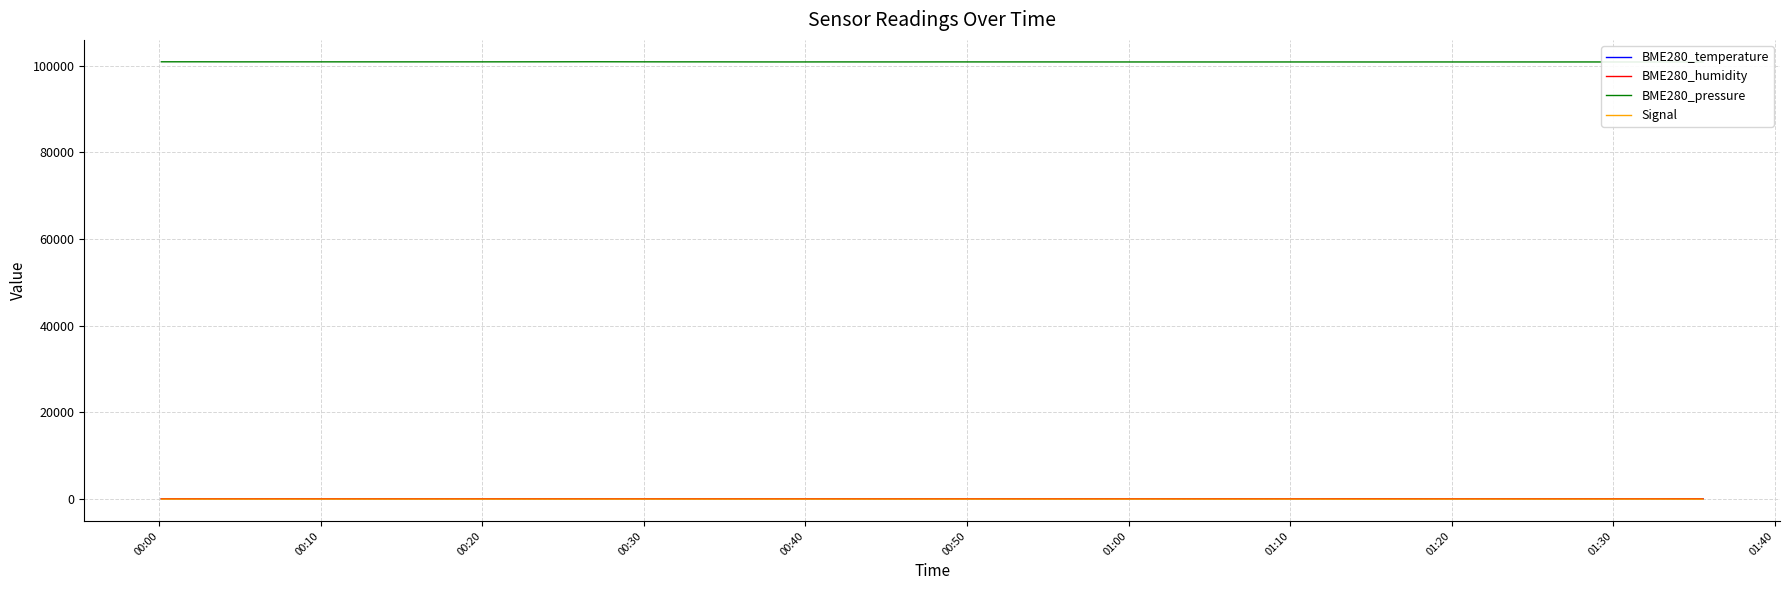

How many data points does each series have?

40